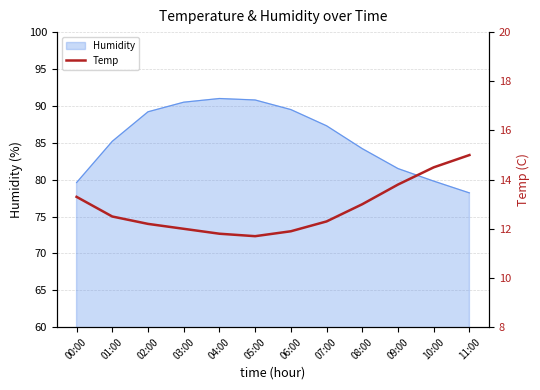

The chart shows a value of 4.1 at 08:00. True or false?

False